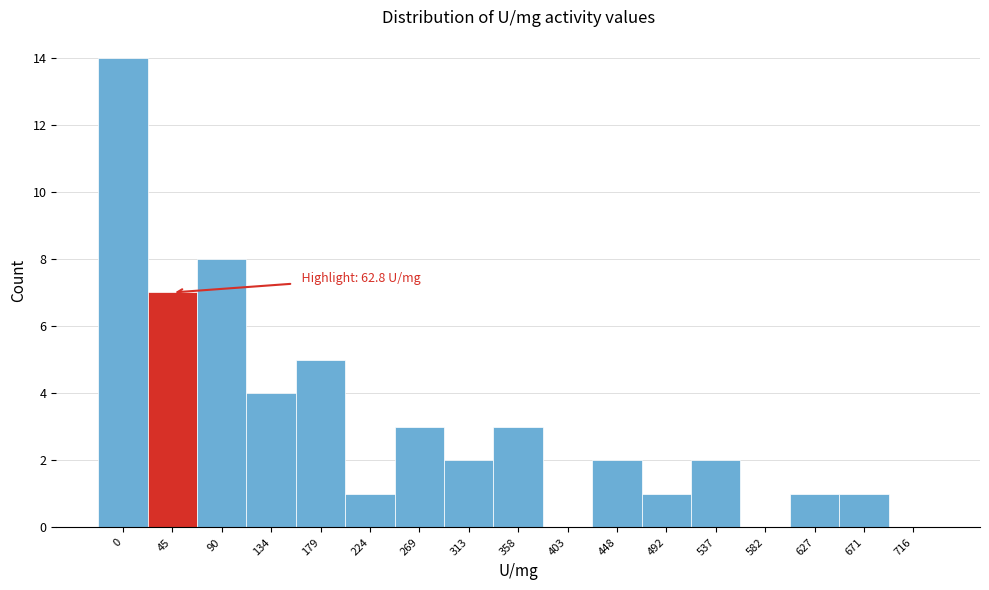

Reading right to left, what are all the values shown in this chart?

716=0	671=1	627=1	582=0	537=2	492=1	448=2	403=0	358=3	313=2	269=3	224=1	179=5	134=4	90=8	45=7	0=14